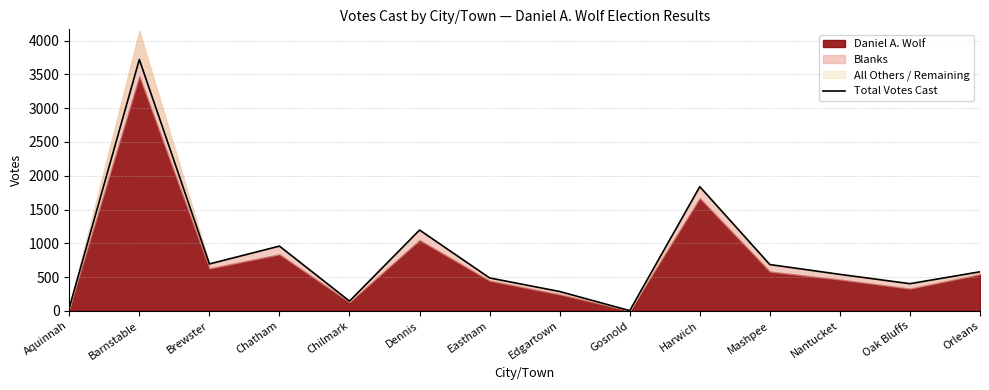

How many data points are less than 579?

7